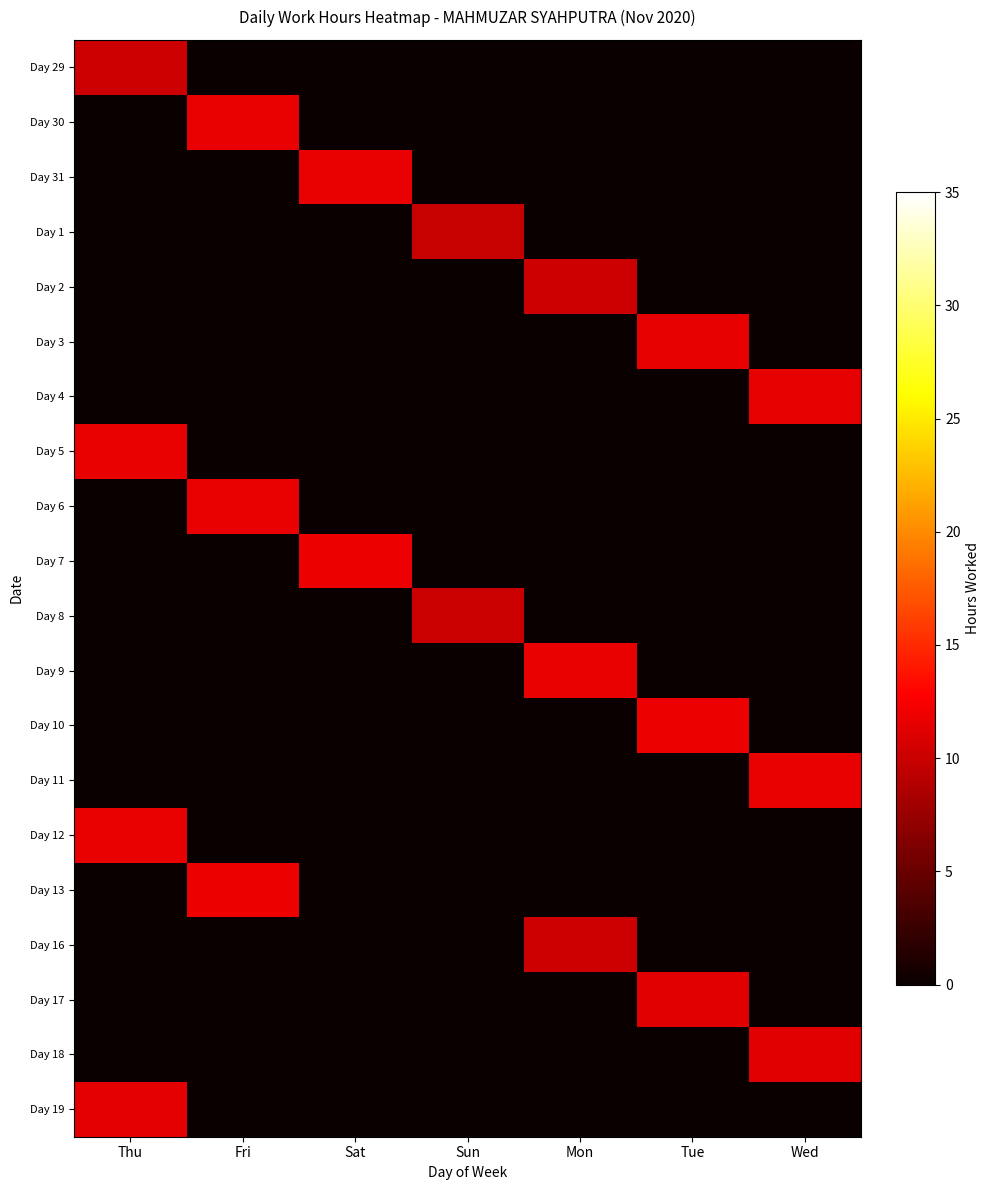

Reading left to right, what are all the values shown in this chart?

Day 29: Thu=10.2	Fri=0.0	Sat=0.0	Sun=0.0	Mon=0.0	Tue=0.0	Wed=0.0
Day 30: Thu=0.0	Fri=11.7	Sat=0.0	Sun=0.0	Mon=0.0	Tue=0.0	Wed=0.0
Day 31: Thu=0.0	Fri=0.0	Sat=11.7	Sun=0.0	Mon=0.0	Tue=0.0	Wed=0.0
Day 1: Thu=0.0	Fri=0.0	Sat=0.0	Sun=9.9	Mon=0.0	Tue=0.0	Wed=0.0
Day 2: Thu=0.0	Fri=0.0	Sat=0.0	Sun=0.0	Mon=10.2	Tue=0.0	Wed=0.0
Day 3: Thu=0.0	Fri=0.0	Sat=0.0	Sun=0.0	Mon=0.0	Tue=11.6	Wed=0.0
Day 4: Thu=0.0	Fri=0.0	Sat=0.0	Sun=0.0	Mon=0.0	Tue=0.0	Wed=11.6
Day 5: Thu=11.7	Fri=0.0	Sat=0.0	Sun=0.0	Mon=0.0	Tue=0.0	Wed=0.0
Day 6: Thu=0.0	Fri=11.7	Sat=0.0	Sun=0.0	Mon=0.0	Tue=0.0	Wed=0.0
Day 7: Thu=0.0	Fri=0.0	Sat=11.8	Sun=0.0	Mon=0.0	Tue=0.0	Wed=0.0
Day 8: Thu=0.0	Fri=0.0	Sat=0.0	Sun=10.0	Mon=0.0	Tue=0.0	Wed=0.0
Day 9: Thu=0.0	Fri=0.0	Sat=0.0	Sun=0.0	Mon=11.7	Tue=0.0	Wed=0.0
Day 10: Thu=0.0	Fri=0.0	Sat=0.0	Sun=0.0	Mon=0.0	Tue=11.8	Wed=0.0
Day 11: Thu=0.0	Fri=0.0	Sat=0.0	Sun=0.0	Mon=0.0	Tue=0.0	Wed=11.7
Day 12: Thu=11.7	Fri=0.0	Sat=0.0	Sun=0.0	Mon=0.0	Tue=0.0	Wed=0.0
Day 13: Thu=0.0	Fri=11.8	Sat=0.0	Sun=0.0	Mon=0.0	Tue=0.0	Wed=0.0
Day 16: Thu=0.0	Fri=0.0	Sat=0.0	Sun=0.0	Mon=10.2	Tue=0.0	Wed=0.0
Day 17: Thu=0.0	Fri=0.0	Sat=0.0	Sun=0.0	Mon=0.0	Tue=11.3	Wed=0.0
Day 18: Thu=0.0	Fri=0.0	Sat=0.0	Sun=0.0	Mon=0.0	Tue=0.0	Wed=11.3
Day 19: Thu=11.4	Fri=0.0	Sat=0.0	Sun=0.0	Mon=0.0	Tue=0.0	Wed=0.0